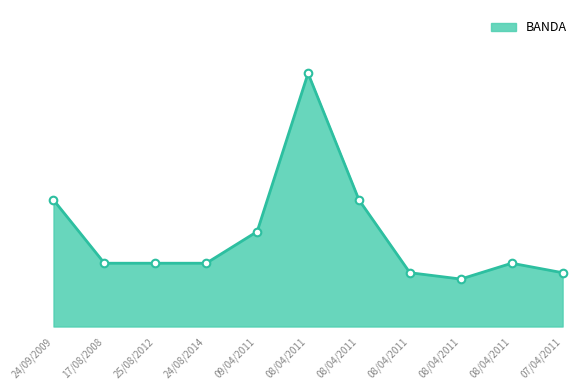

What is the change in value from 08/04/2011 to 08/04/2011?

-63